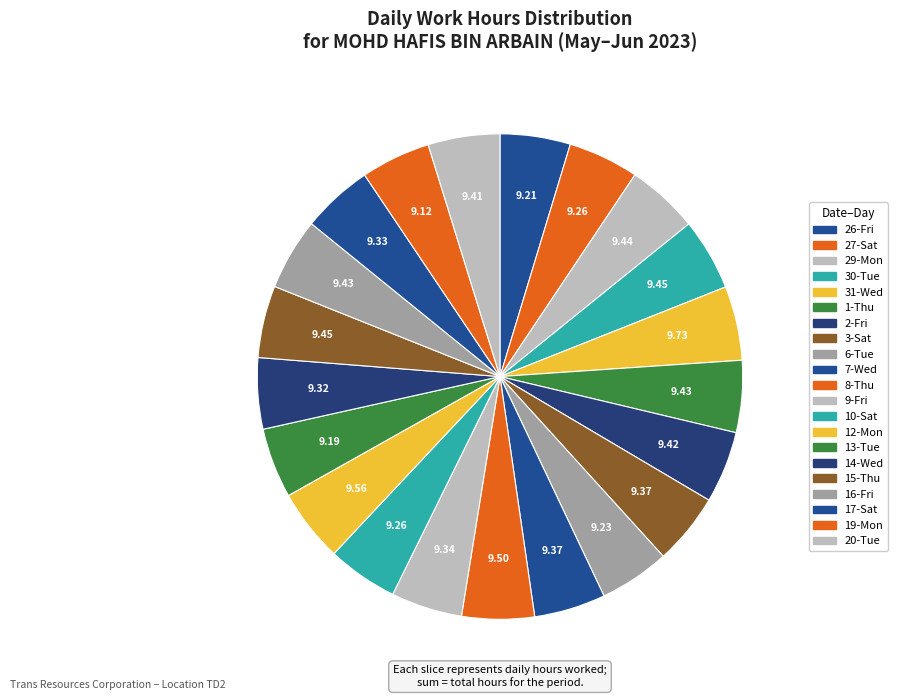

What percentage is NOT represented by 7-Wed?

95.2%